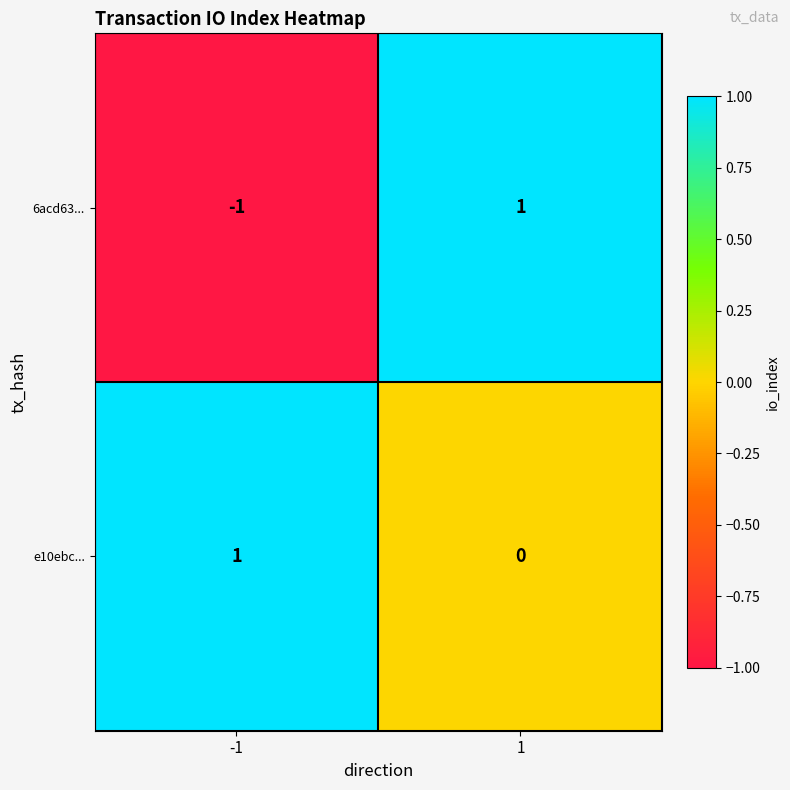

Rank the series by their average value, from lowest to highest.

6acd63..., e10ebc...